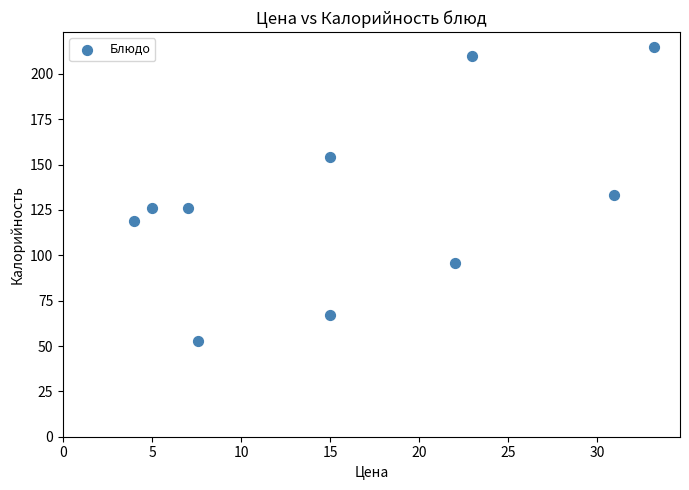

What is the range of Y values (max minus min)?

162